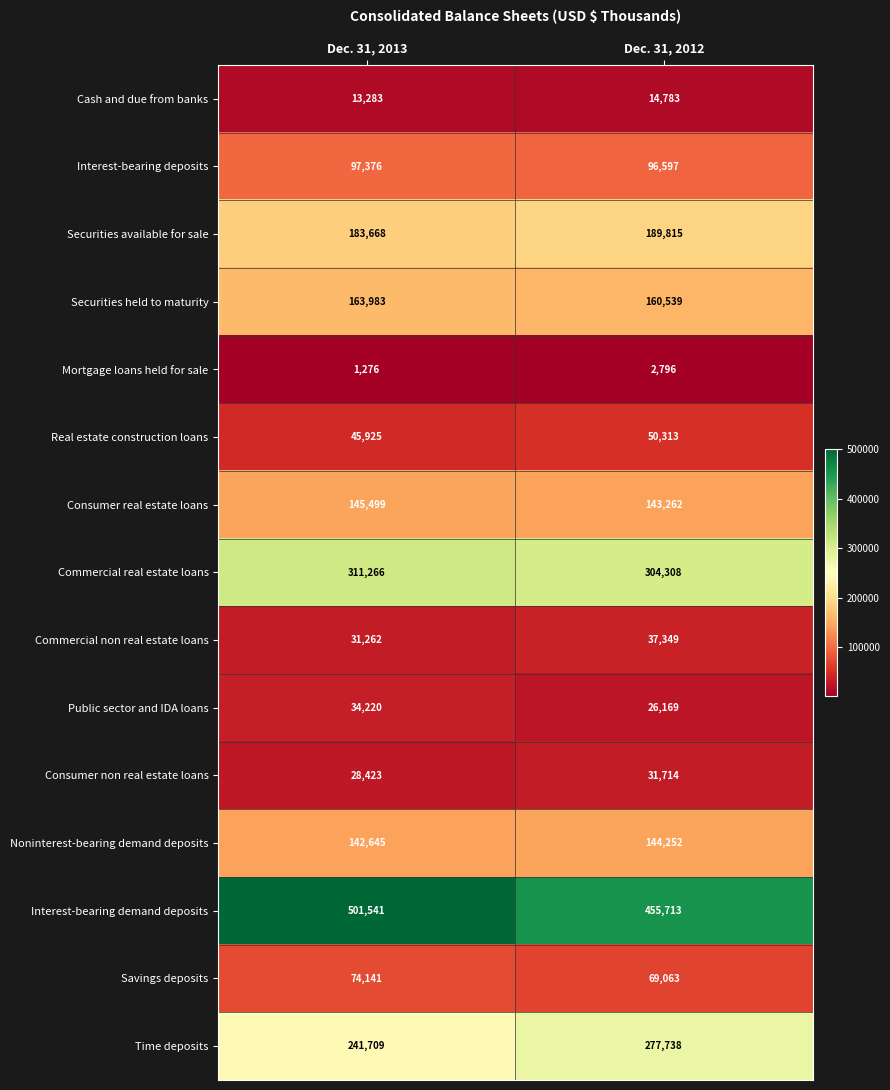

The Interest-bearing demand deposits series shows 204497 at Dec. 31, 2013. True or false?

False